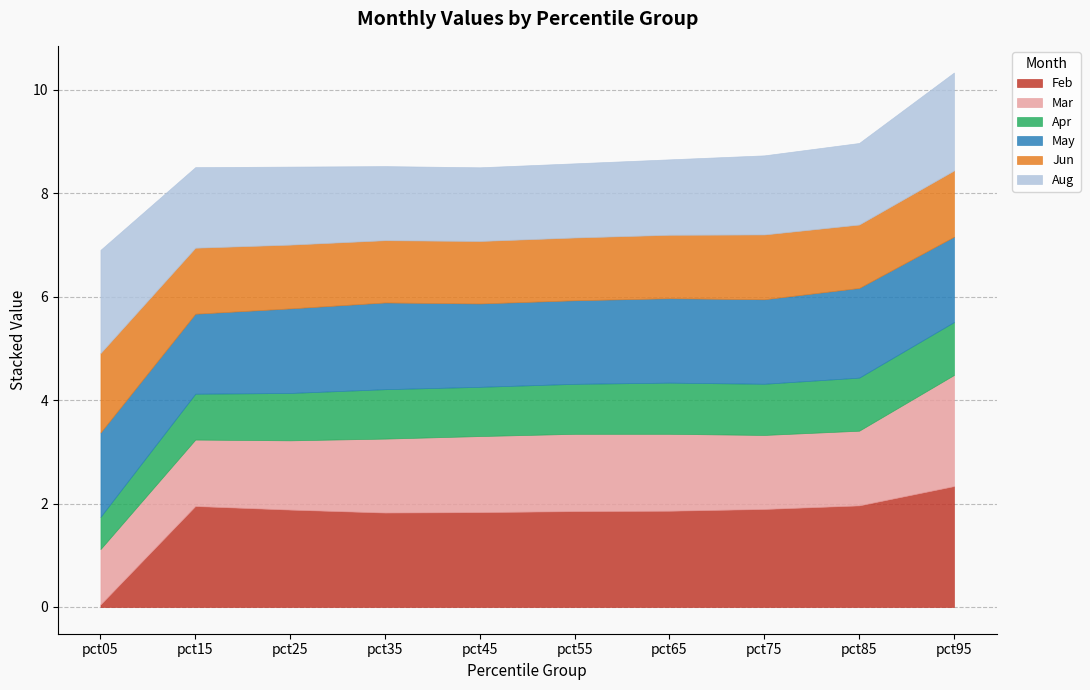

True or false: Feb has a value of 1.9 at pct55.

True